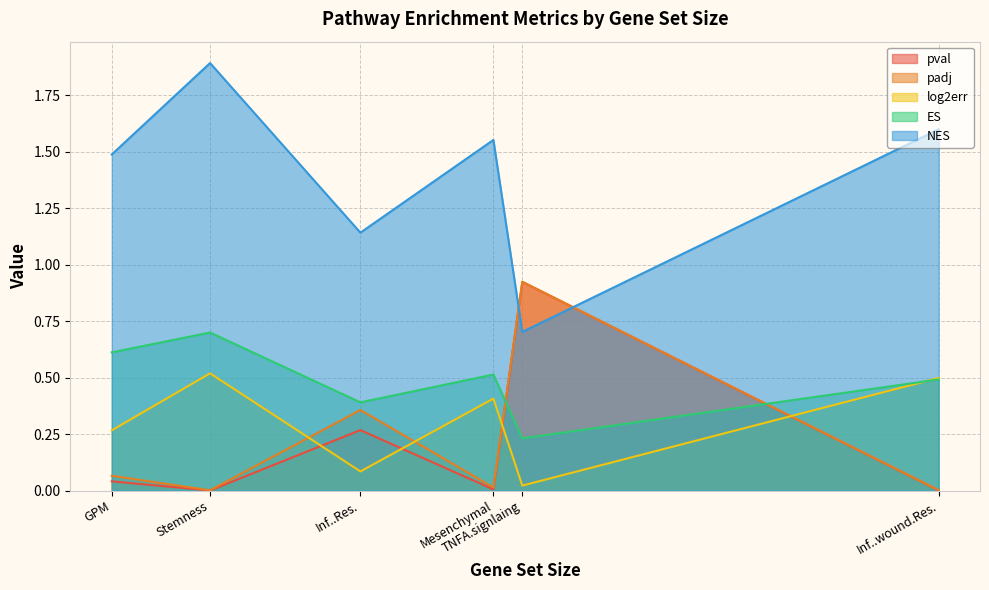

Between Stemness and Inf..Res., which series saw the biggest shift?

NES